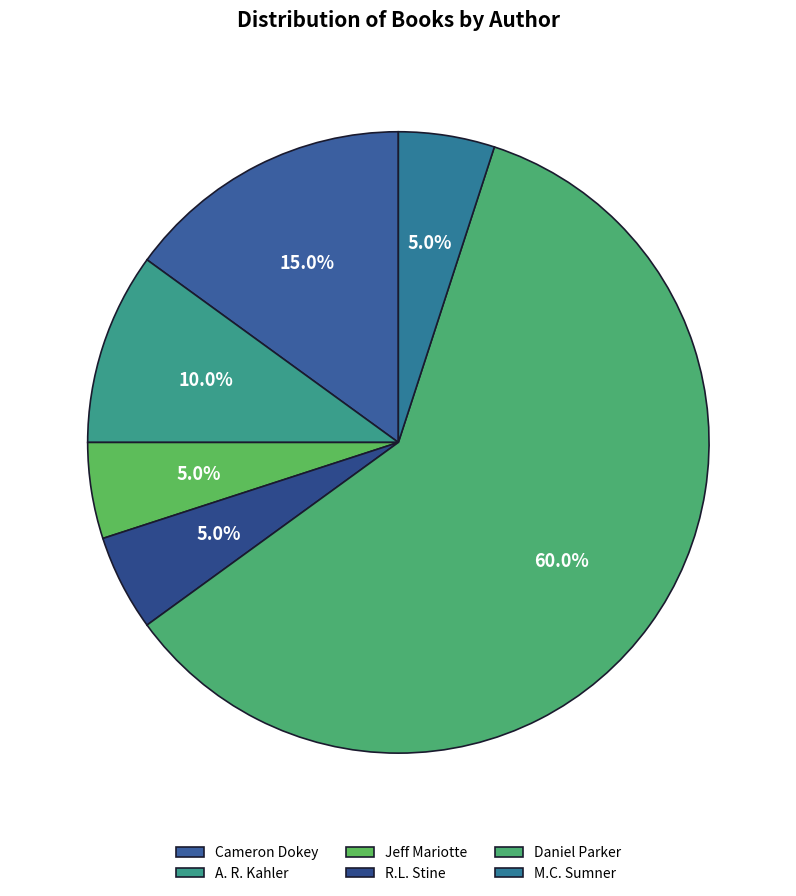

Which category accounts for the majority?

Daniel Parker